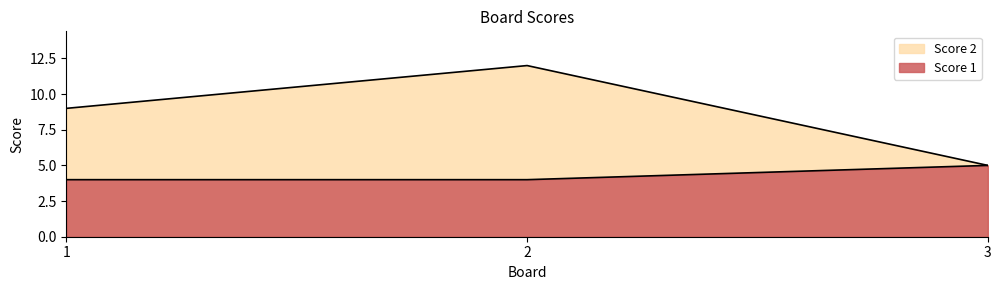

What is the sum of all Score 1 values?

13